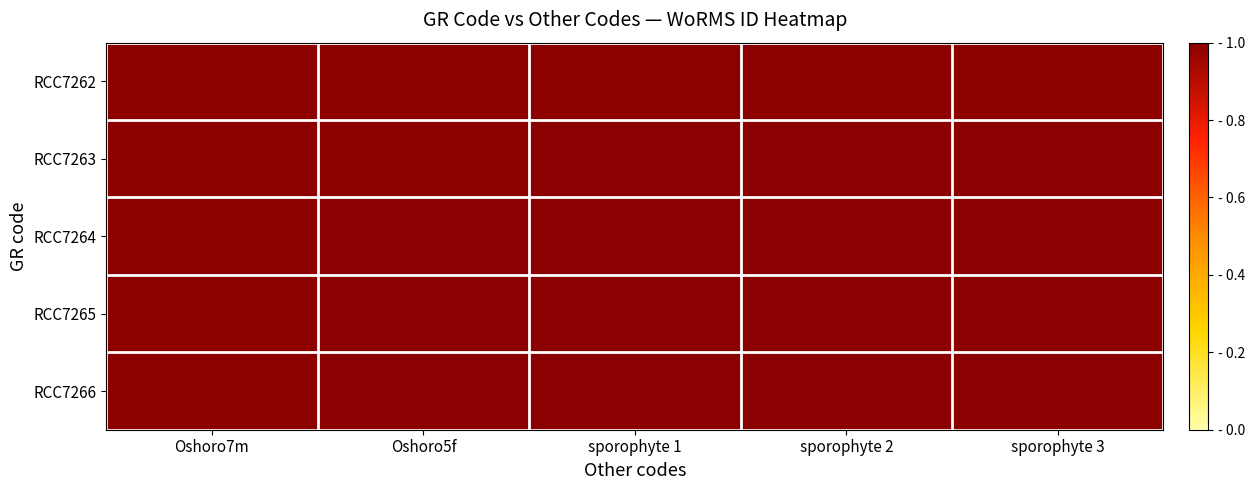

What is the total value across all series at sporophyte 3?

5.0